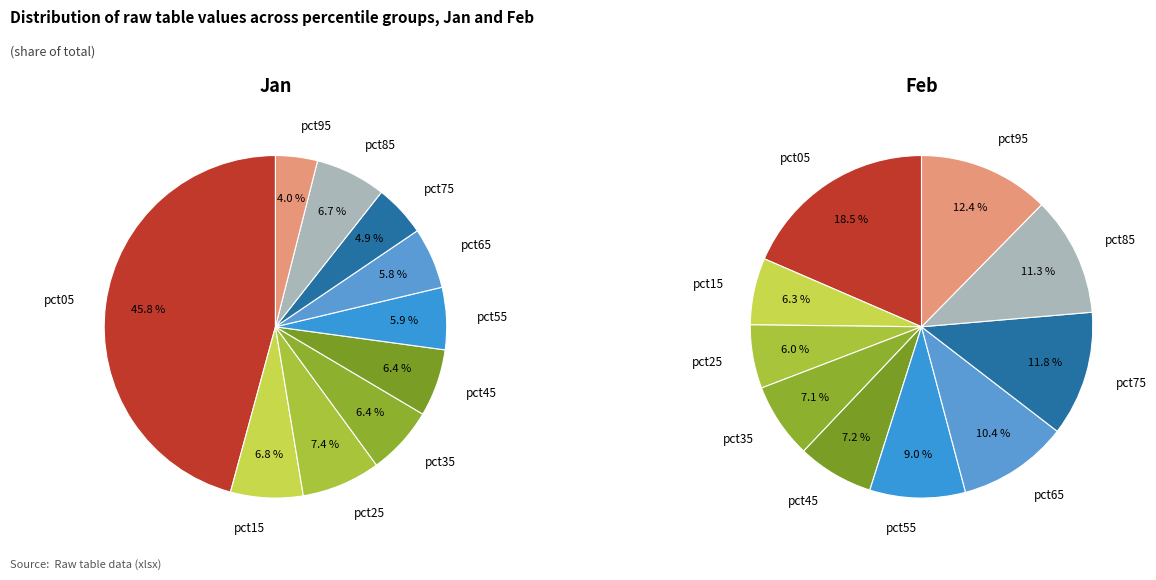

Does pct75 account for over 50% of the chart?

No